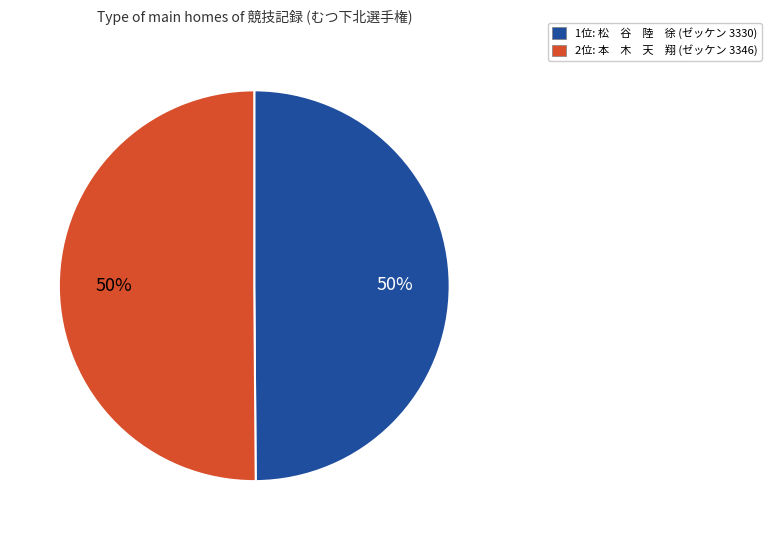

To the nearest percent, what is the average slice percentage?

50%